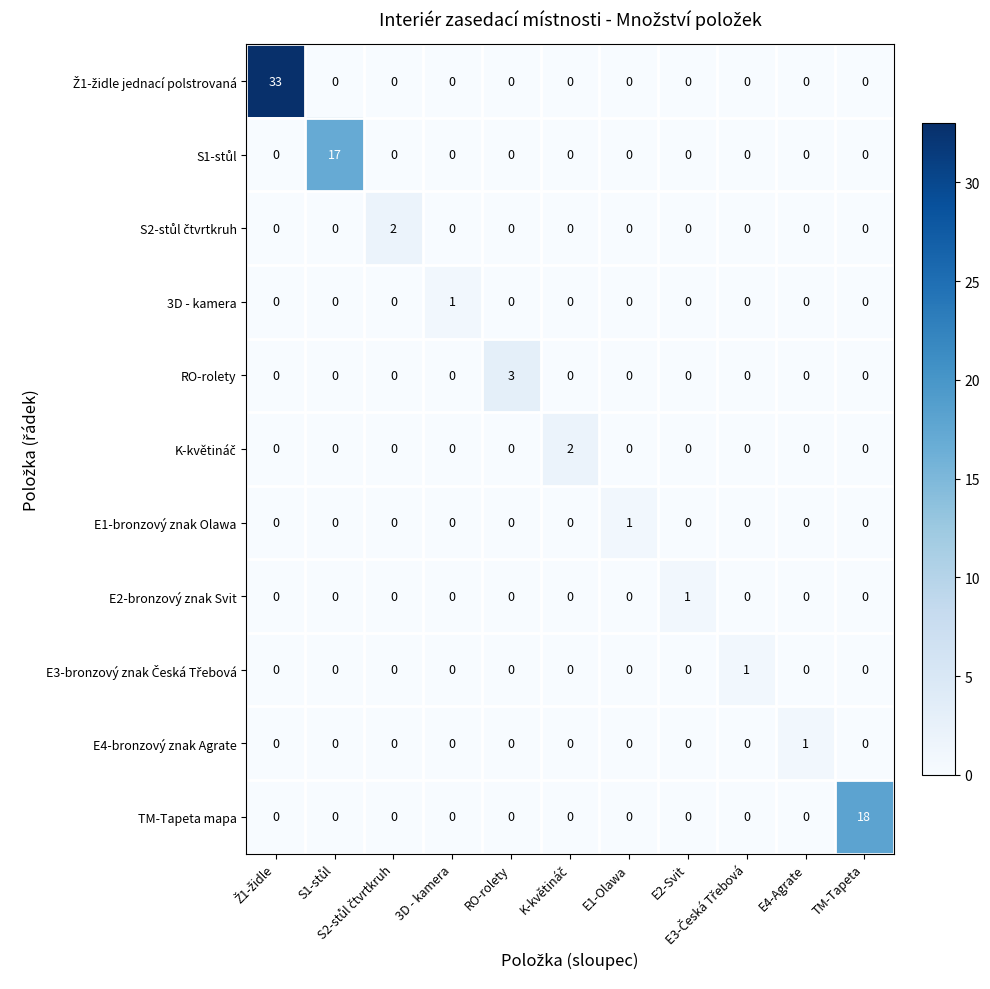

What is the greatest value displayed?

33